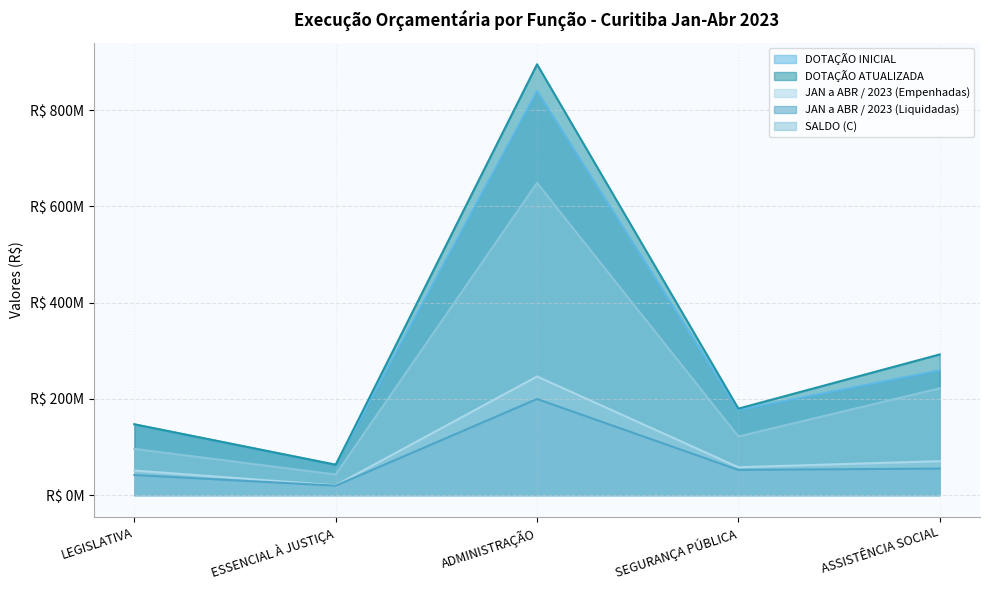

The DOTAÇÃO ATUALIZADA series shows 895233917.4 at ADMINISTRAÇÃO. True or false?

True